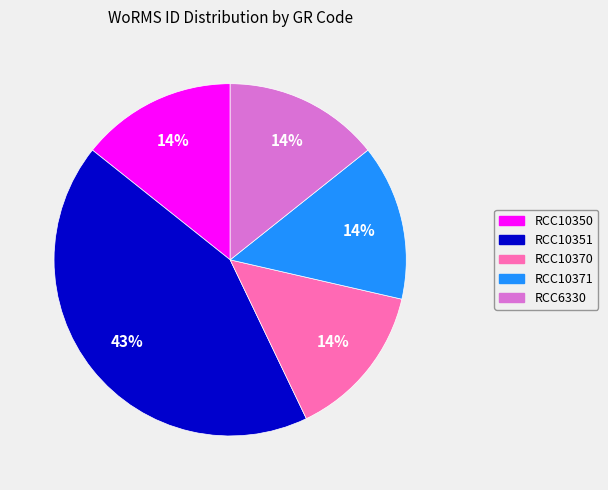

Is it true that RCC6330 is 21% of the pie?

False